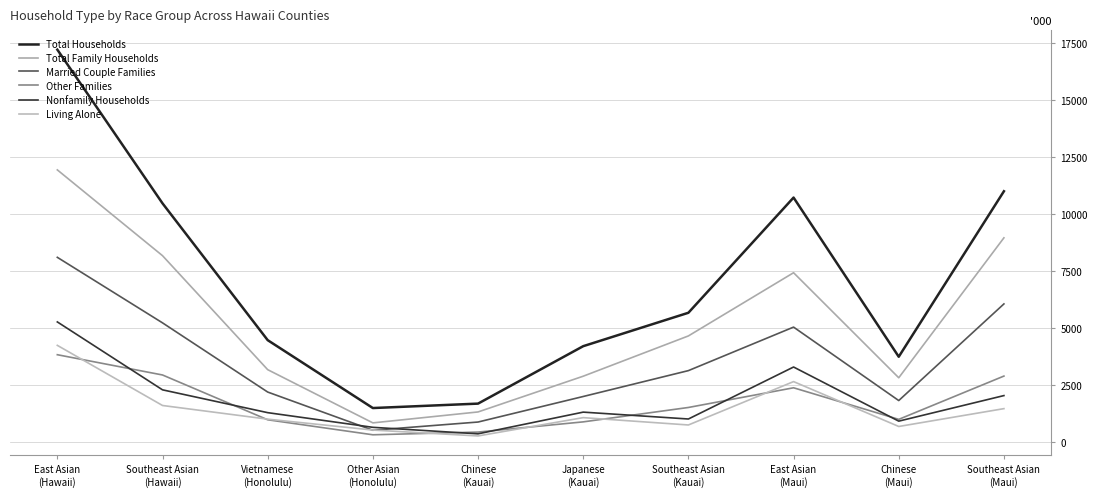

Reading left to right, list all the values displayed in this chart.

Total Households: 17200	10465	4470	1495	1689	4206	5670	10718	3743	10995
Total Family Households: 11931	8172	3177	845	1324	2890	4655	7425	2822	8954
Married Couple Families: 8099	5228	2196	522	882	2001	3135	5042	1823	6058
Other Families: 3832	2944	981	323	442	889	1520	2383	999	2896
Nonfamily Households: 5269	2293	1293	650	365	1316	1015	3293	921	2041
Living Alone: 4242	1607	1008	530	272	1075	753	2654	687	1469